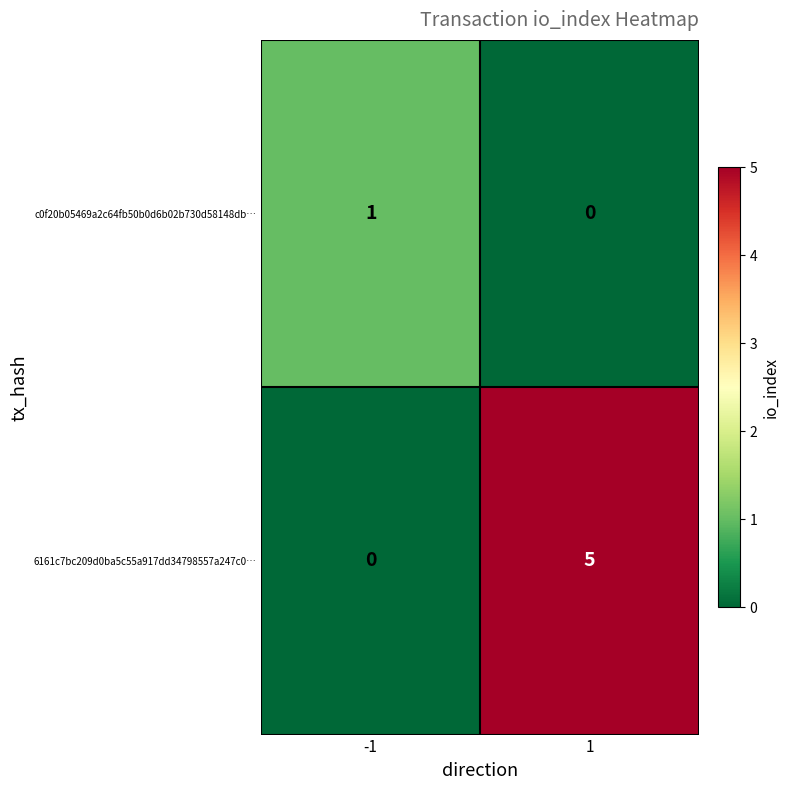

What is the difference between the highest and lowest values at -1?

1